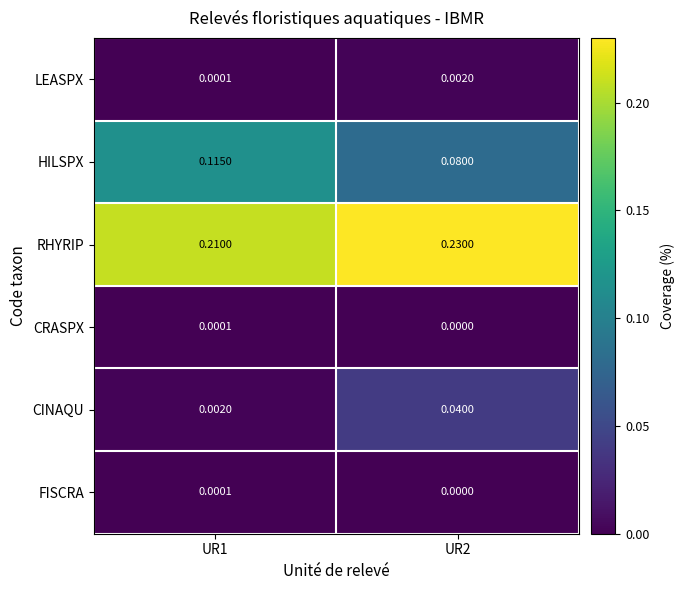

Which series has the largest total across all categories?

RHYRIP